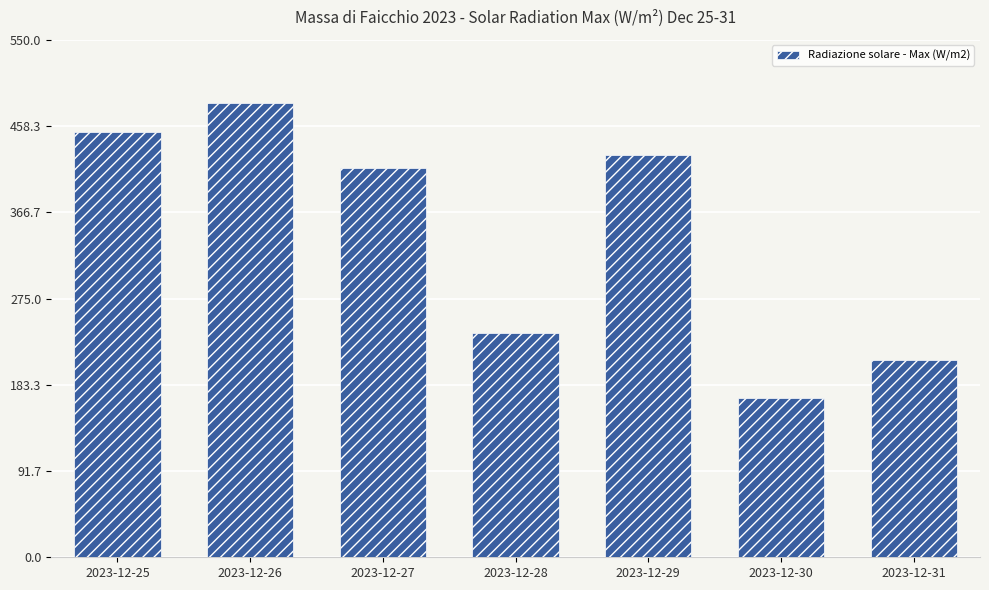

How many distinct data groups are displayed?

1